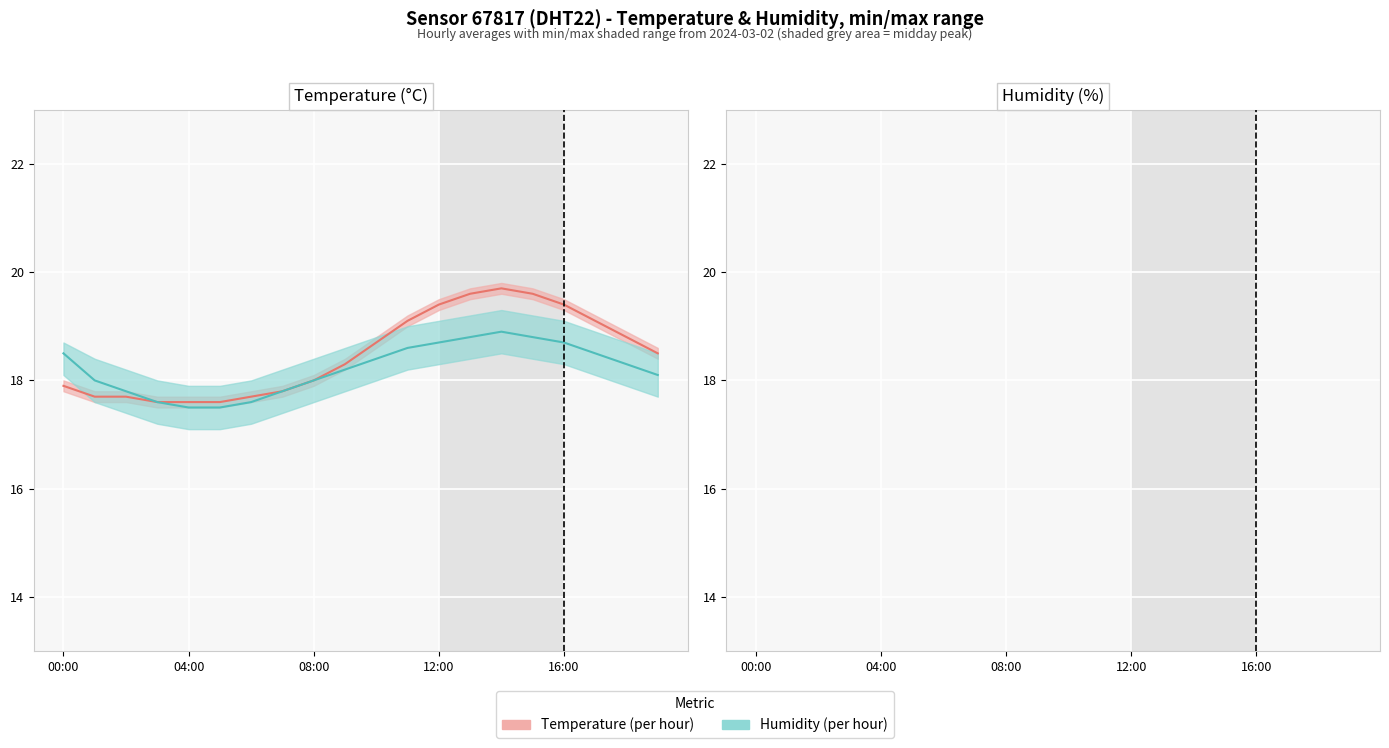

How many distinct data groups are displayed?

2